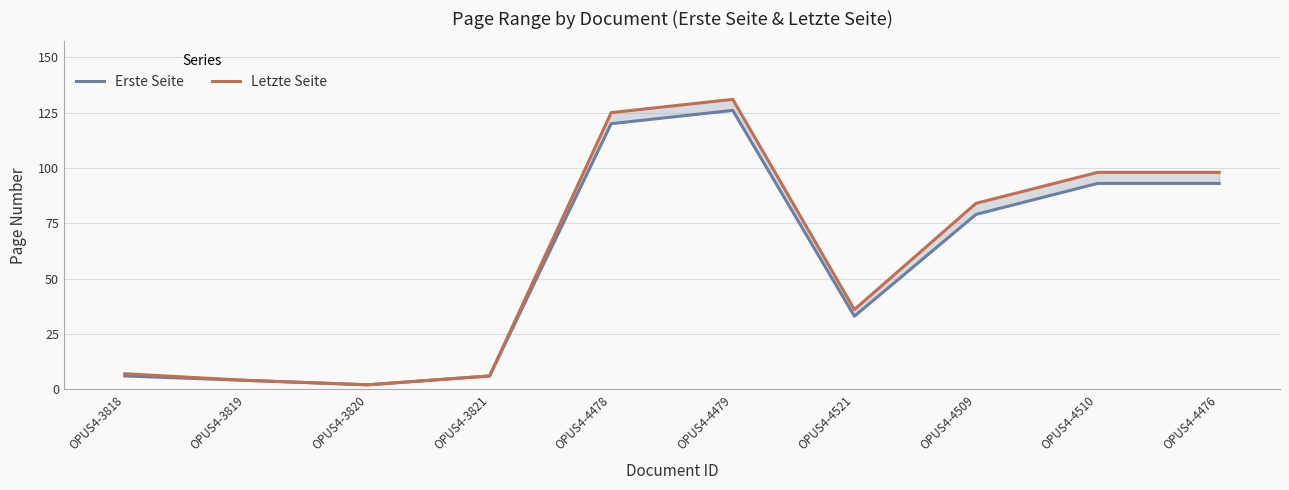

At how many categories does at least one series exceed 82?

5